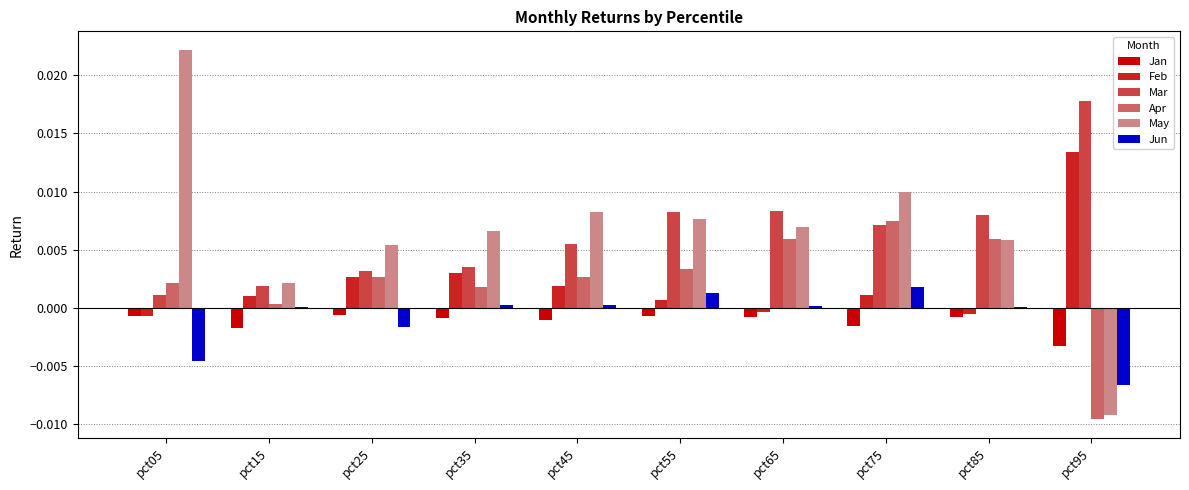

Which series changed the most between pct05 and pct45?

May